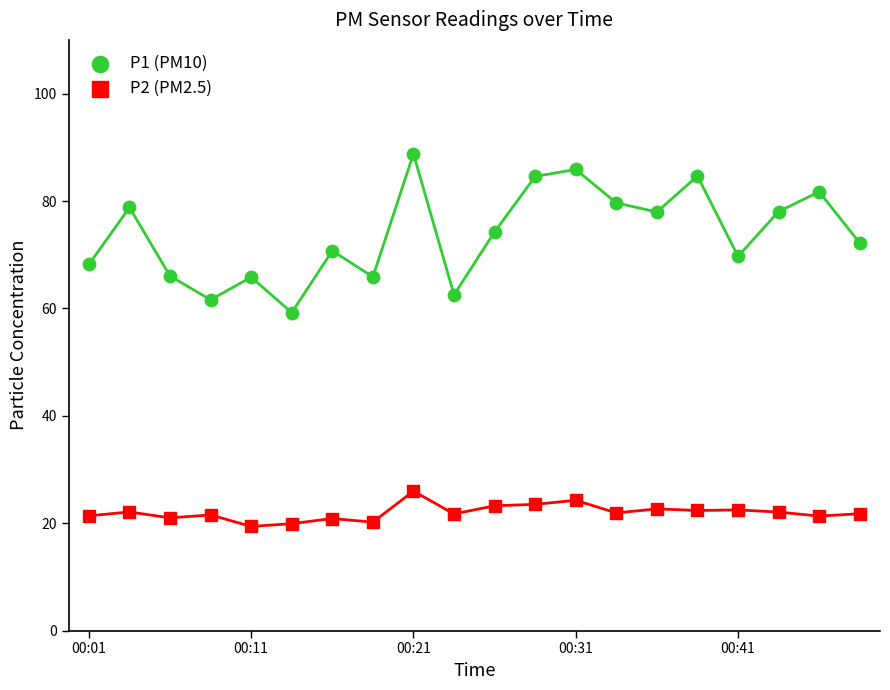

Which series contains the highest Y value?

P1 (PM10)